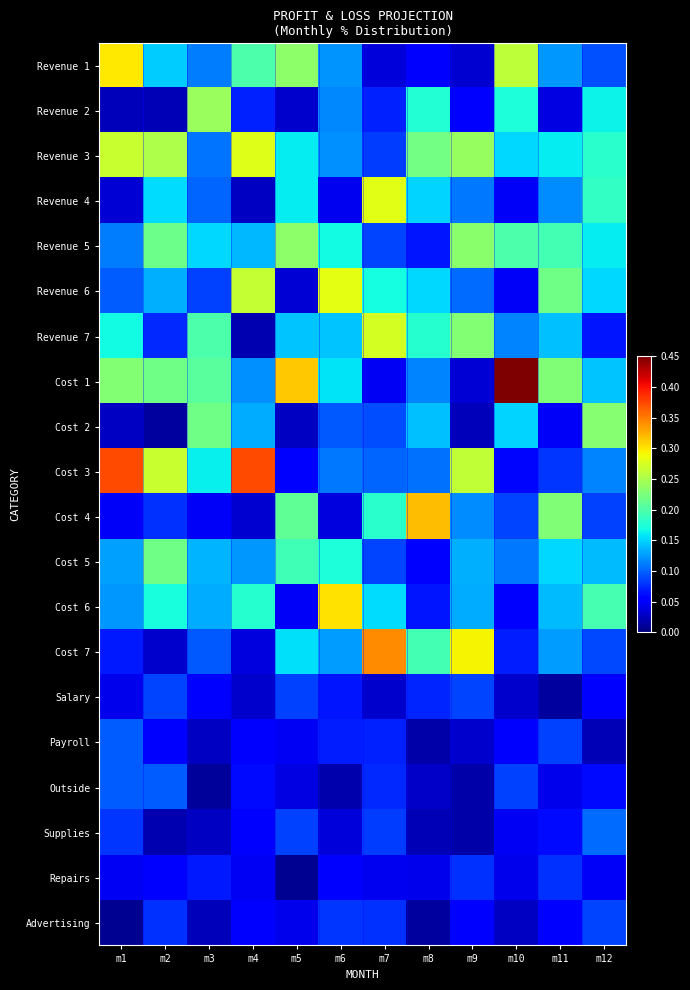

Reading left to right, what are all the values shown in this chart?

Revenue 1: m1=0.3	m2=0.1	m3=0.1	m4=0.2	m5=0.2	m6=0.1	m7=0.0	m8=0.1	m9=0.0	m10=0.3	m11=0.1	m12=0.1
Revenue 2: m1=0.0	m2=0.0	m3=0.2	m4=0.1	m5=0.0	m6=0.1	m7=0.1	m8=0.2	m9=0.0	m10=0.2	m11=0.0	m12=0.2
Revenue 3: m1=0.3	m2=0.3	m3=0.1	m4=0.3	m5=0.2	m6=0.1	m7=0.1	m8=0.2	m9=0.2	m10=0.2	m11=0.2	m12=0.2
Revenue 4: m1=0.0	m2=0.2	m3=0.1	m4=0.0	m5=0.2	m6=0.0	m7=0.3	m8=0.2	m9=0.1	m10=0.0	m11=0.1	m12=0.2
Revenue 5: m1=0.1	m2=0.2	m3=0.2	m4=0.1	m5=0.2	m6=0.2	m7=0.1	m8=0.1	m9=0.2	m10=0.2	m11=0.2	m12=0.2
Revenue 6: m1=0.1	m2=0.1	m3=0.1	m4=0.3	m5=0.0	m6=0.3	m7=0.2	m8=0.2	m9=0.1	m10=0.0	m11=0.2	m12=0.2
Revenue 7: m1=0.2	m2=0.1	m3=0.2	m4=0.0	m5=0.1	m6=0.1	m7=0.3	m8=0.2	m9=0.2	m10=0.1	m11=0.1	m12=0.1
Cost 1: m1=0.2	m2=0.2	m3=0.2	m4=0.1	m5=0.3	m6=0.2	m7=0.0	m8=0.1	m9=0.0	m10=0.5	m11=0.2	m12=0.1
Cost 2: m1=0.0	m2=0.0	m3=0.2	m4=0.1	m5=0.0	m6=0.1	m7=0.1	m8=0.1	m9=0.0	m10=0.1	m11=0.0	m12=0.2
Cost 3: m1=0.4	m2=0.3	m3=0.2	m4=0.4	m5=0.1	m6=0.1	m7=0.1	m8=0.1	m9=0.3	m10=0.1	m11=0.1	m12=0.1
Cost 4: m1=0.0	m2=0.1	m3=0.0	m4=0.0	m5=0.2	m6=0.0	m7=0.2	m8=0.3	m9=0.1	m10=0.1	m11=0.2	m12=0.1
Cost 5: m1=0.1	m2=0.2	m3=0.1	m4=0.1	m5=0.2	m6=0.2	m7=0.1	m8=0.1	m9=0.1	m10=0.1	m11=0.2	m12=0.1
Cost 6: m1=0.1	m2=0.2	m3=0.1	m4=0.2	m5=0.0	m6=0.3	m7=0.2	m8=0.1	m9=0.1	m10=0.1	m11=0.1	m12=0.2
Cost 7: m1=0.1	m2=0.0	m3=0.1	m4=0.0	m5=0.2	m6=0.1	m7=0.3	m8=0.2	m9=0.3	m10=0.1	m11=0.1	m12=0.1
Salary: m1=0.0	m2=0.1	m3=0.1	m4=0.0	m5=0.1	m6=0.1	m7=0.0	m8=0.1	m9=0.1	m10=0.0	m11=0.0	m12=0.1
Payroll: m1=0.1	m2=0.1	m3=0.0	m4=0.1	m5=0.0	m6=0.1	m7=0.1	m8=0.0	m9=0.0	m10=0.1	m11=0.1	m12=0.0
Outside: m1=0.1	m2=0.1	m3=0.0	m4=0.1	m5=0.0	m6=0.0	m7=0.1	m8=0.0	m9=0.0	m10=0.1	m11=0.0	m12=0.1
Supplies: m1=0.1	m2=0.0	m3=0.0	m4=0.1	m5=0.1	m6=0.0	m7=0.1	m8=0.0	m9=0.0	m10=0.0	m11=0.1	m12=0.1
Repairs: m1=0.0	m2=0.1	m3=0.1	m4=0.0	m5=0.0	m6=0.1	m7=0.0	m8=0.0	m9=0.1	m10=0.0	m11=0.1	m12=0.0
Advertising: m1=0.0	m2=0.1	m3=0.0	m4=0.0	m5=0.0	m6=0.1	m7=0.1	m8=0.0	m9=0.1	m10=0.0	m11=0.1	m12=0.1